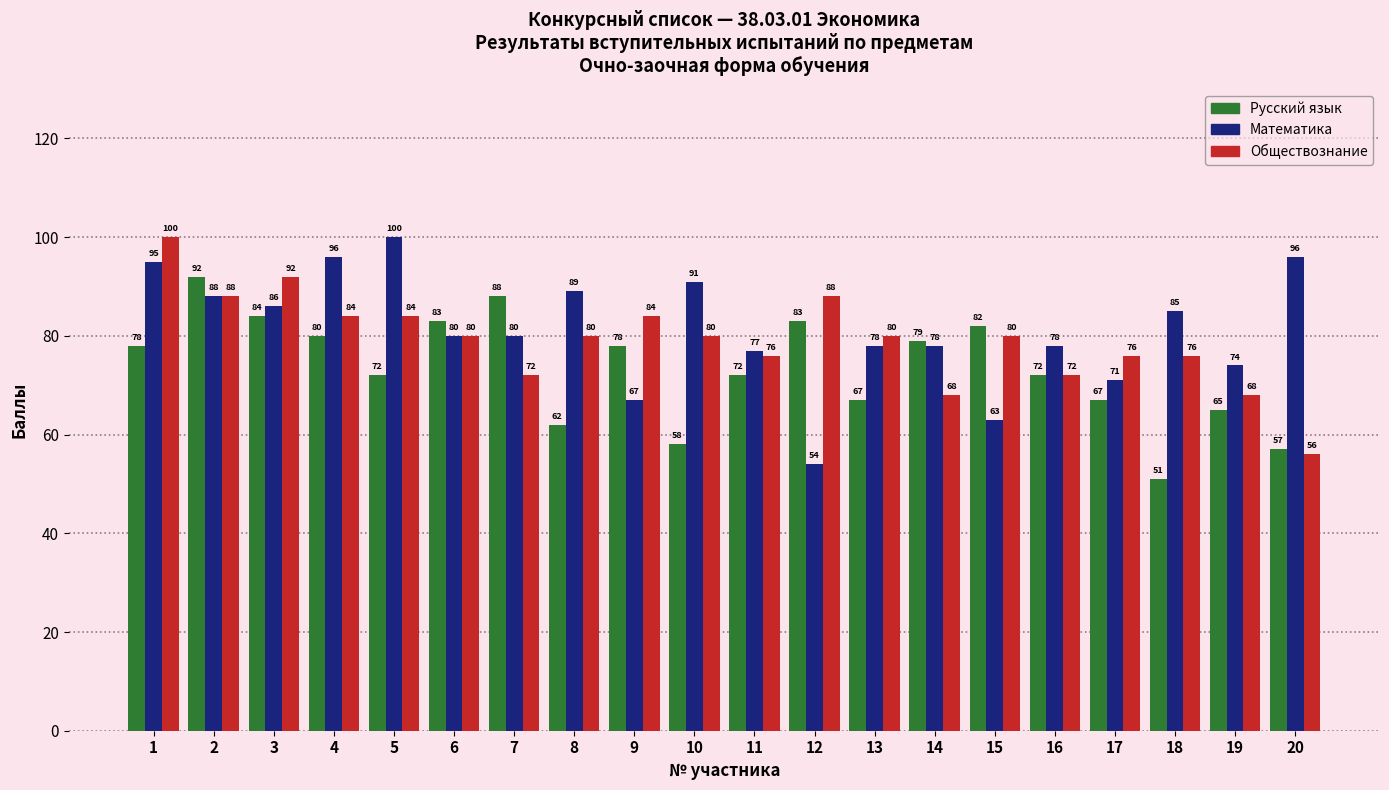

Reading right to left, list all the values displayed in this chart.

Русский язык: 20=57	19=65	18=51	17=67	16=72	15=82	14=79	13=67	12=83	11=72	10=58	9=78	8=62	7=88	6=83	5=72	4=80	3=84	2=92	1=78
Математика: 20=96	19=74	18=85	17=71	16=78	15=63	14=78	13=78	12=54	11=77	10=91	9=67	8=89	7=80	6=80	5=100	4=96	3=86	2=88	1=95
Обществознание: 20=56	19=68	18=76	17=76	16=72	15=80	14=68	13=80	12=88	11=76	10=80	9=84	8=80	7=72	6=80	5=84	4=84	3=92	2=88	1=100